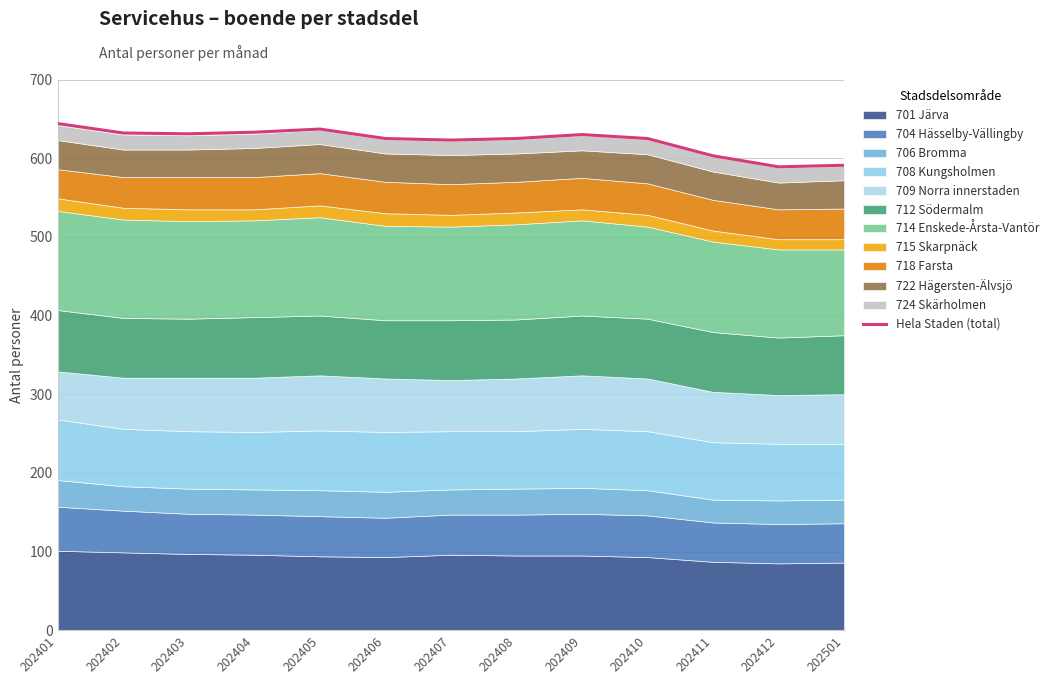

What is the difference between the maximum and minimum values?

55